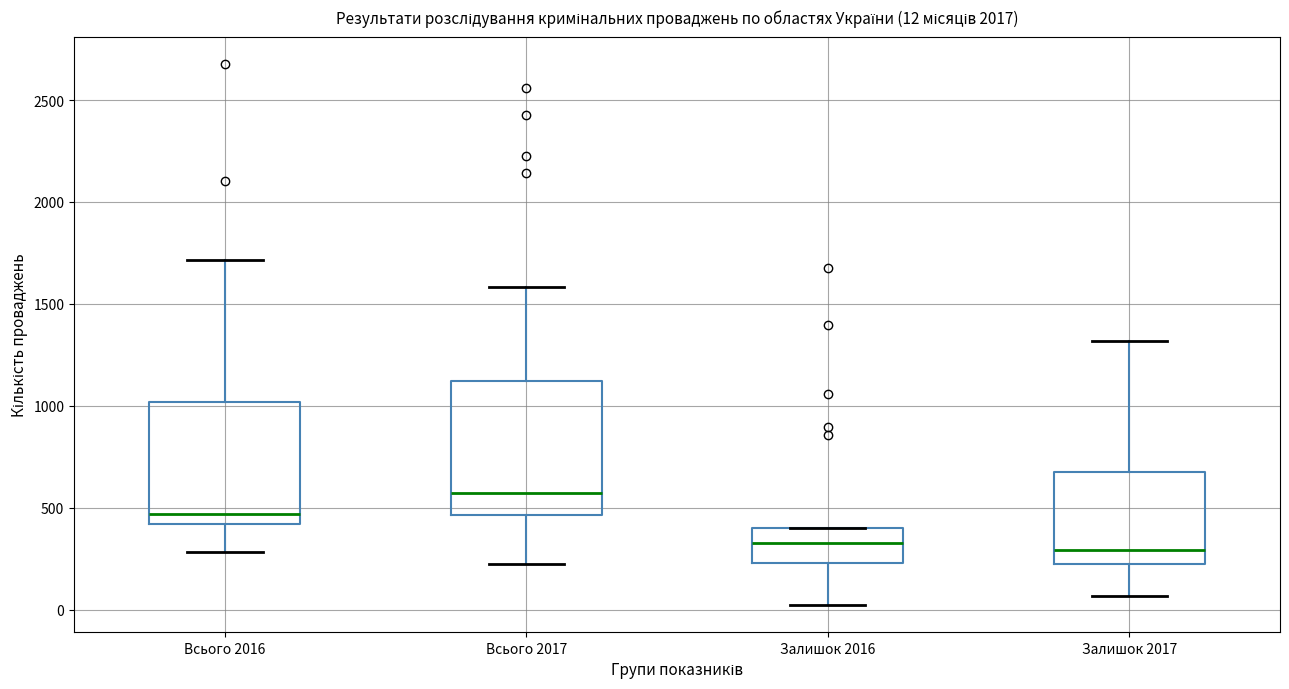

Comparing the boxes themselves (not the whiskers), which one is the tallest?

Всього 2017